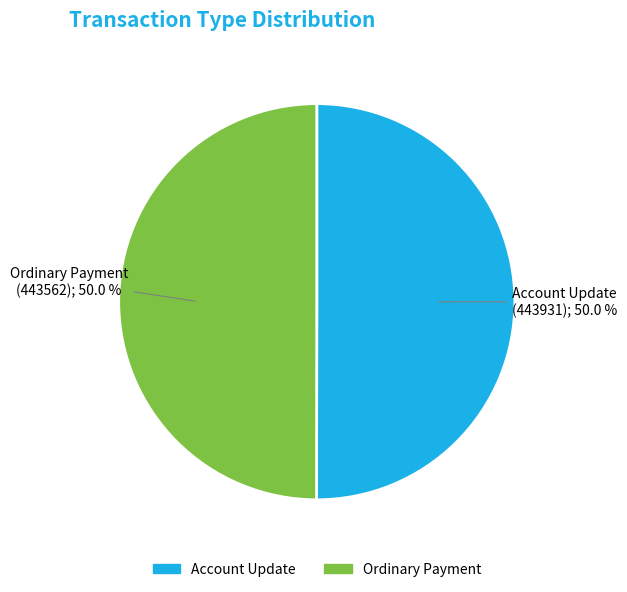

What is the ratio of the value at Account Update to the value at Ordinary Payment?

1.0